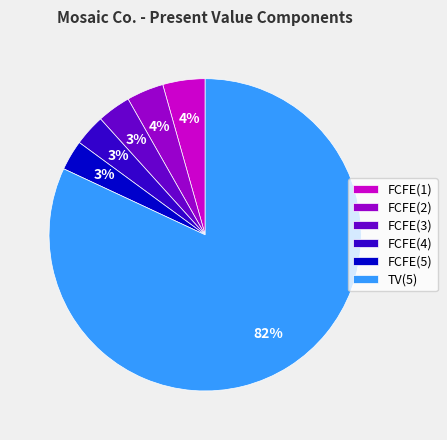

To the nearest percent, what percentage of the pie is FCFE(4)?

3%